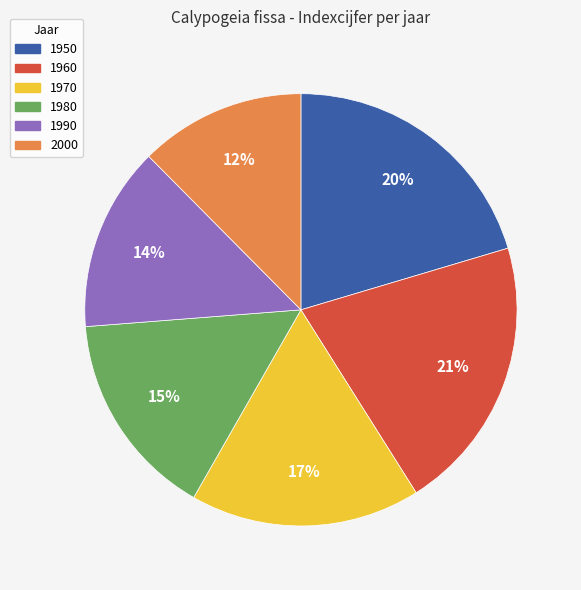

To the nearest percent, what percentage of the pie is 1950?

20%